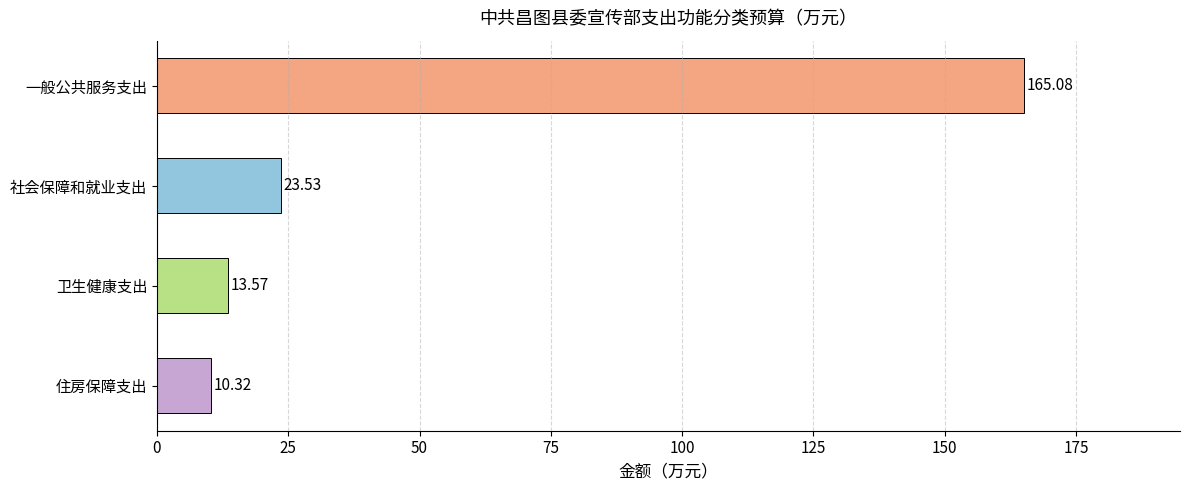

At which category does the chart reach its minimum across all series?

住房保障支出